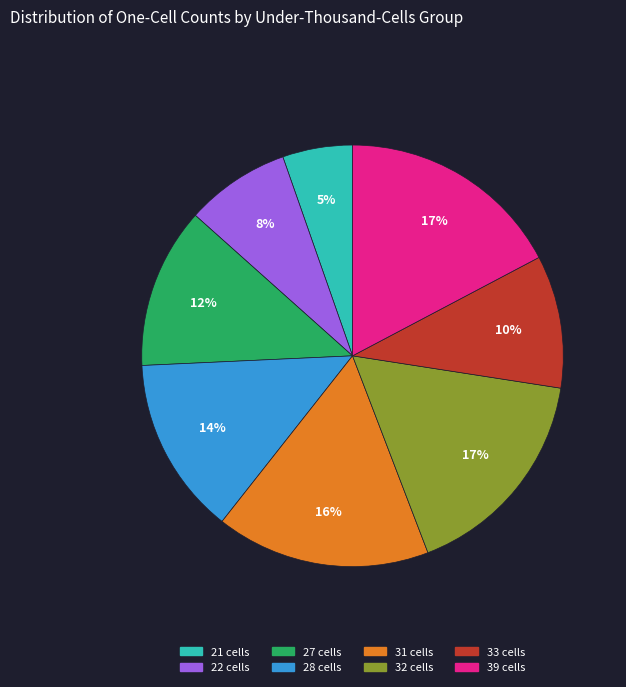

Which category has the smallest portion of the pie?

21